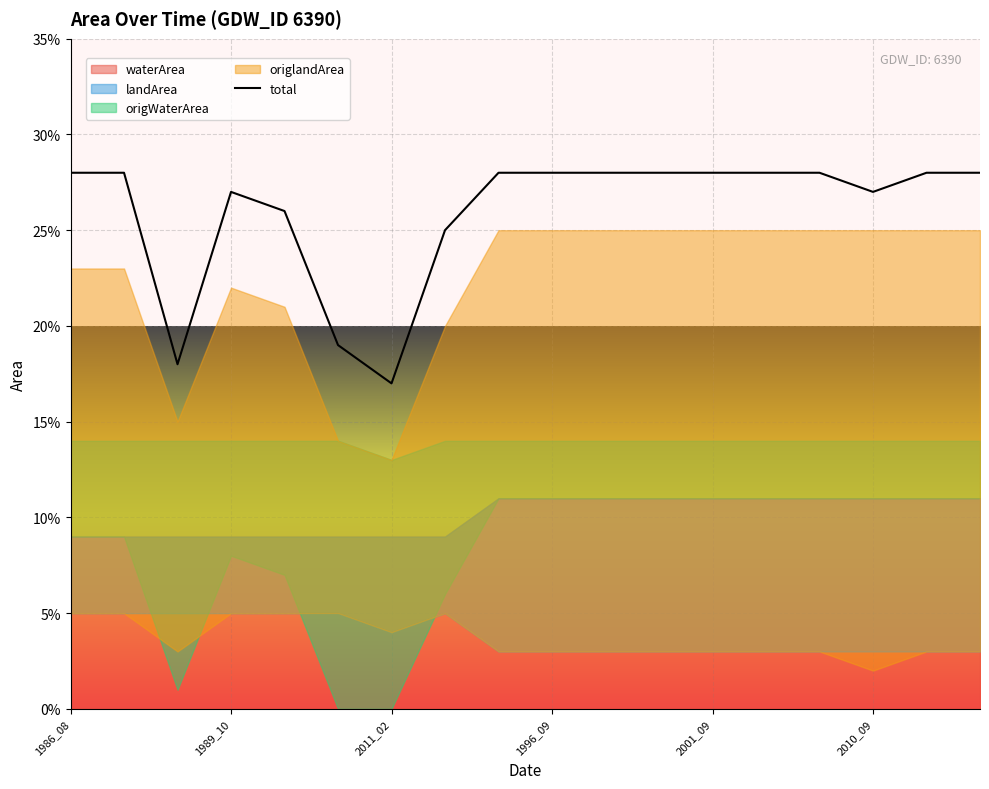

What is the sum of all values?

4.7